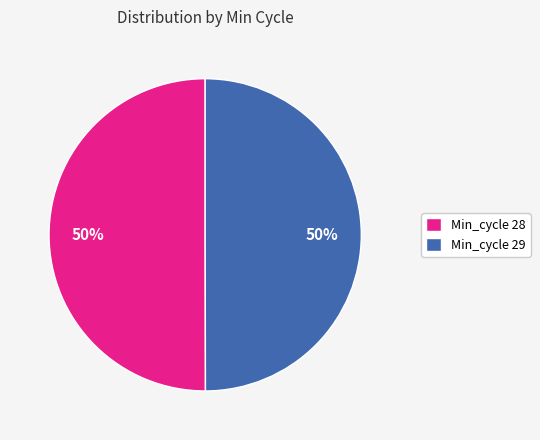

How many segments does this pie chart have?

2